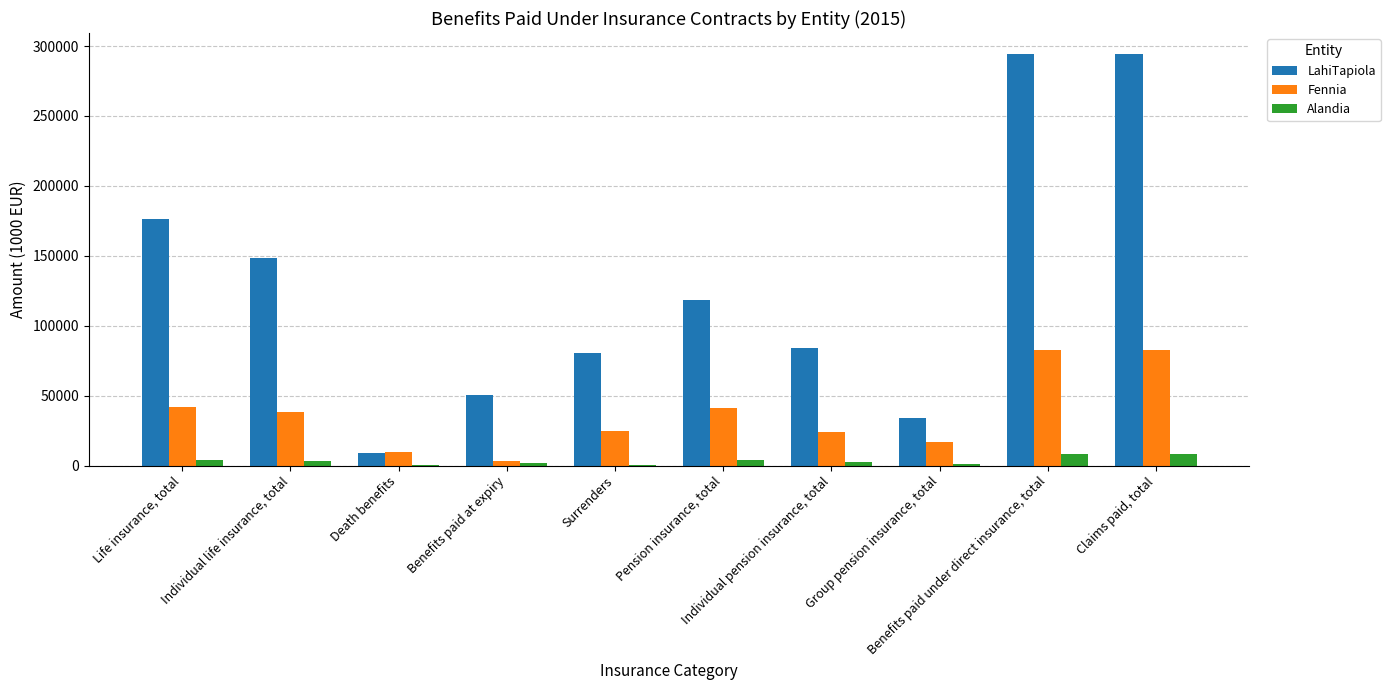

What is the maximum value shown in the chart?

294590.7